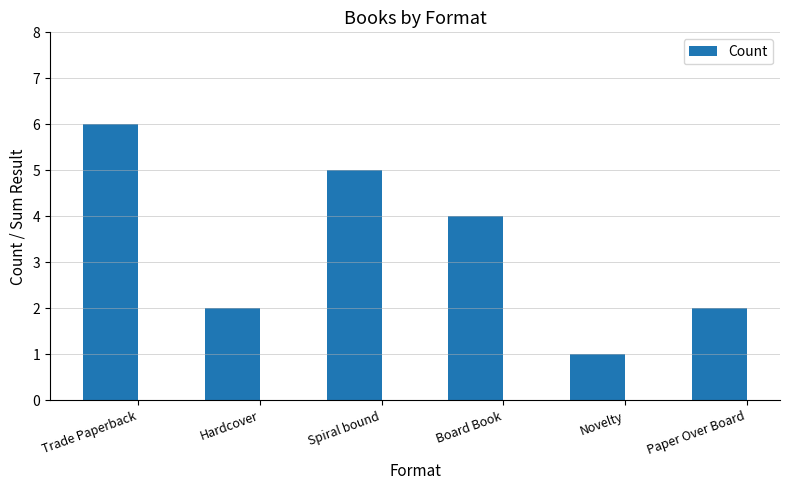

Does the chart contain any negative values?

No